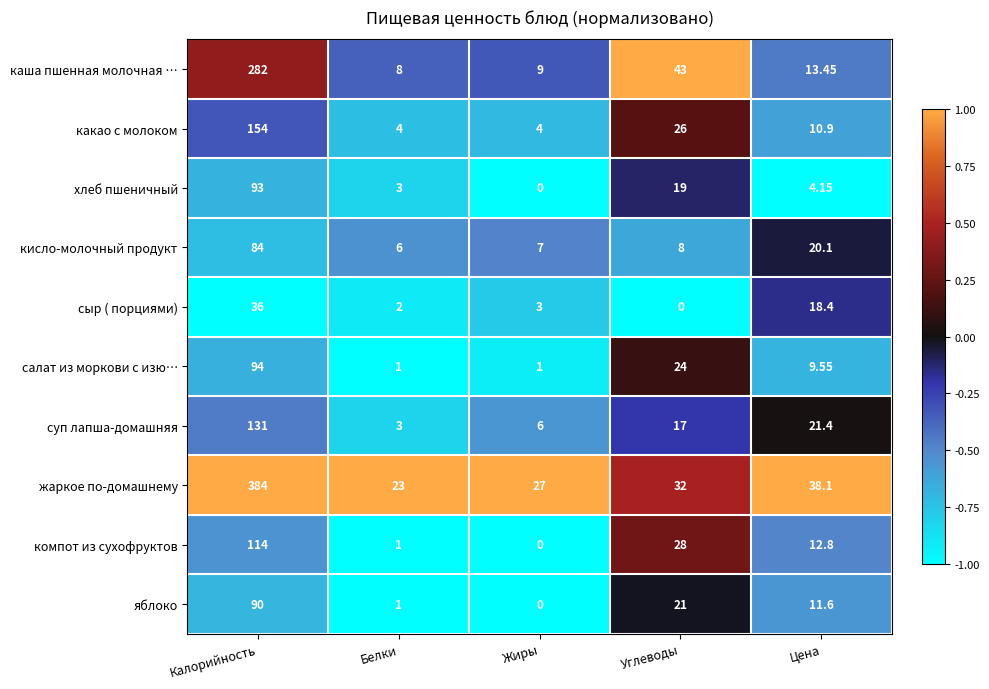

How many data points does each series have?

5